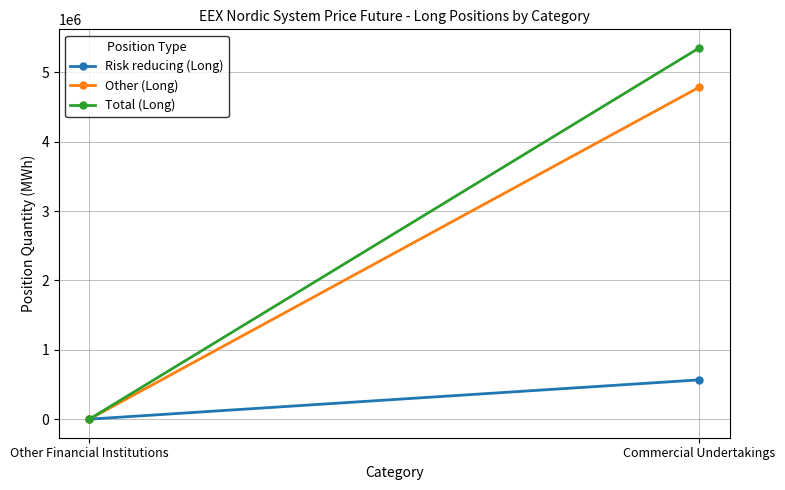

Which series changed the most between Other Financial Institutions and Commercial Undertakings?

Total (Long)